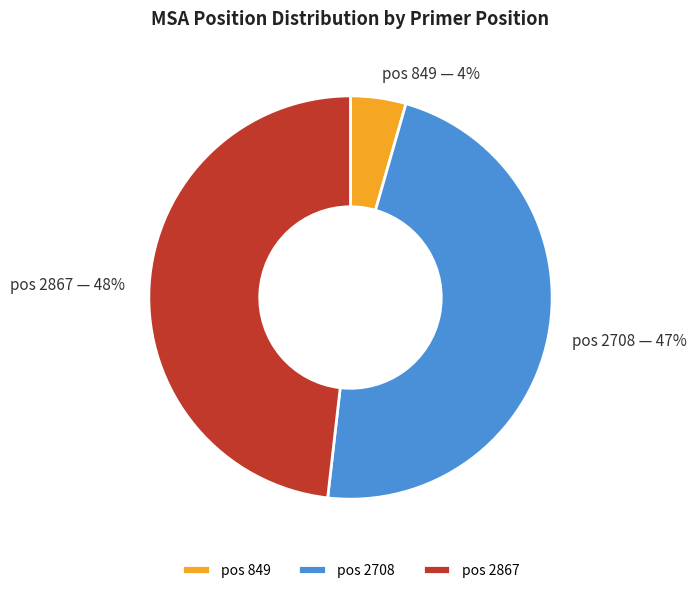

Combined, do pos 2867 and pos 2708 account for over 50%?

Yes